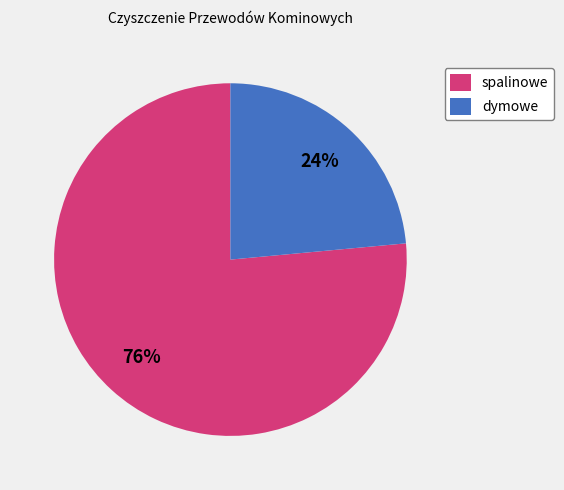

To the nearest percent, what percentage of the pie is spalinowe?

76%